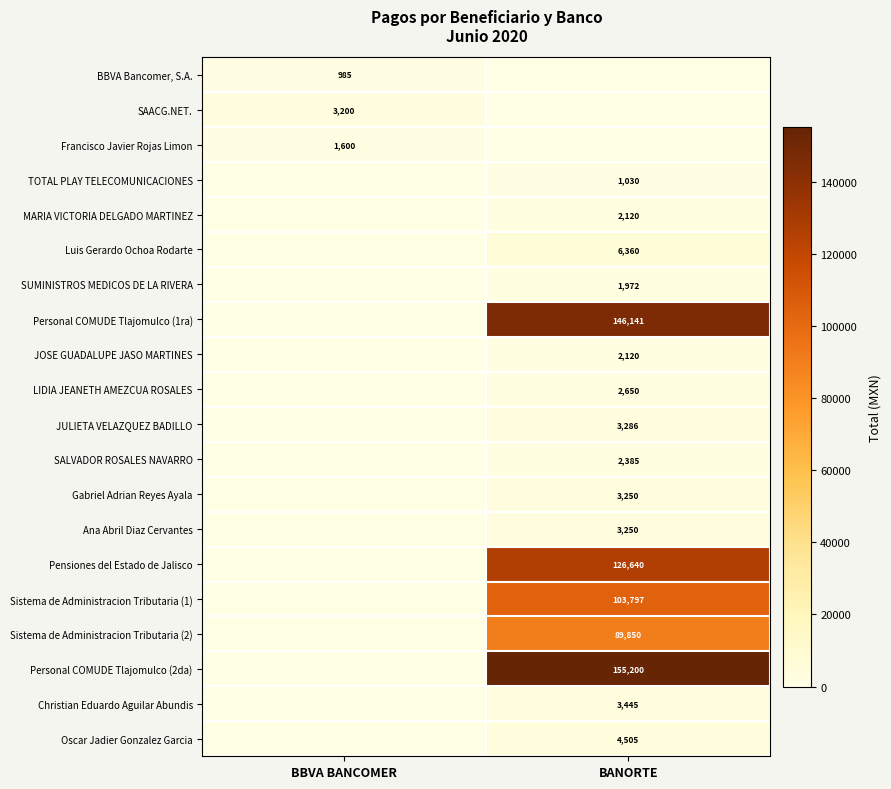

The value of TOTAL PLAY TELECOMUNICACIONES at BANORTE is 1030. True or false?

True